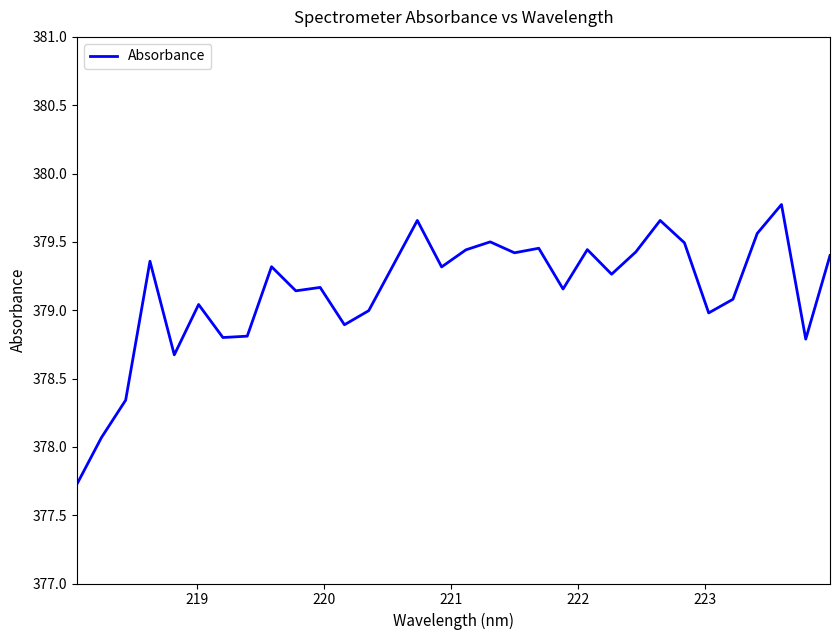

What is the difference between the maximum and minimum values?

2.0